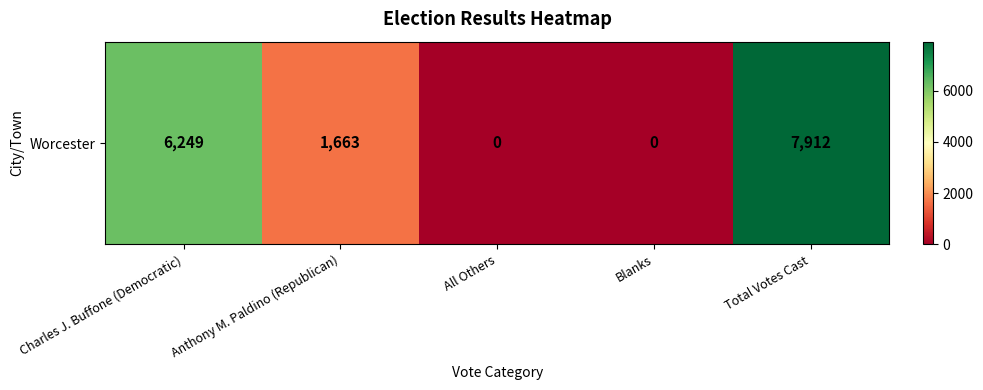

Reading left to right, extract all data points from this chart.

6249	1663	0	0	7912